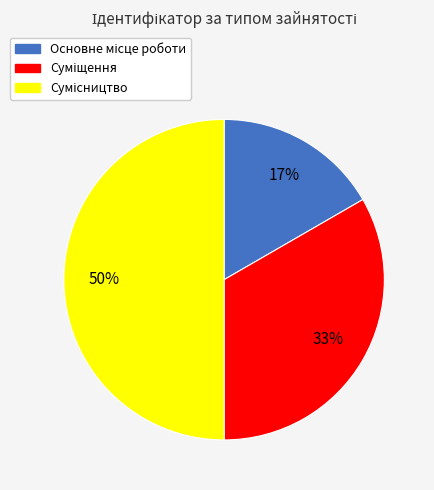

To the nearest percent, what is the average slice percentage?

33%